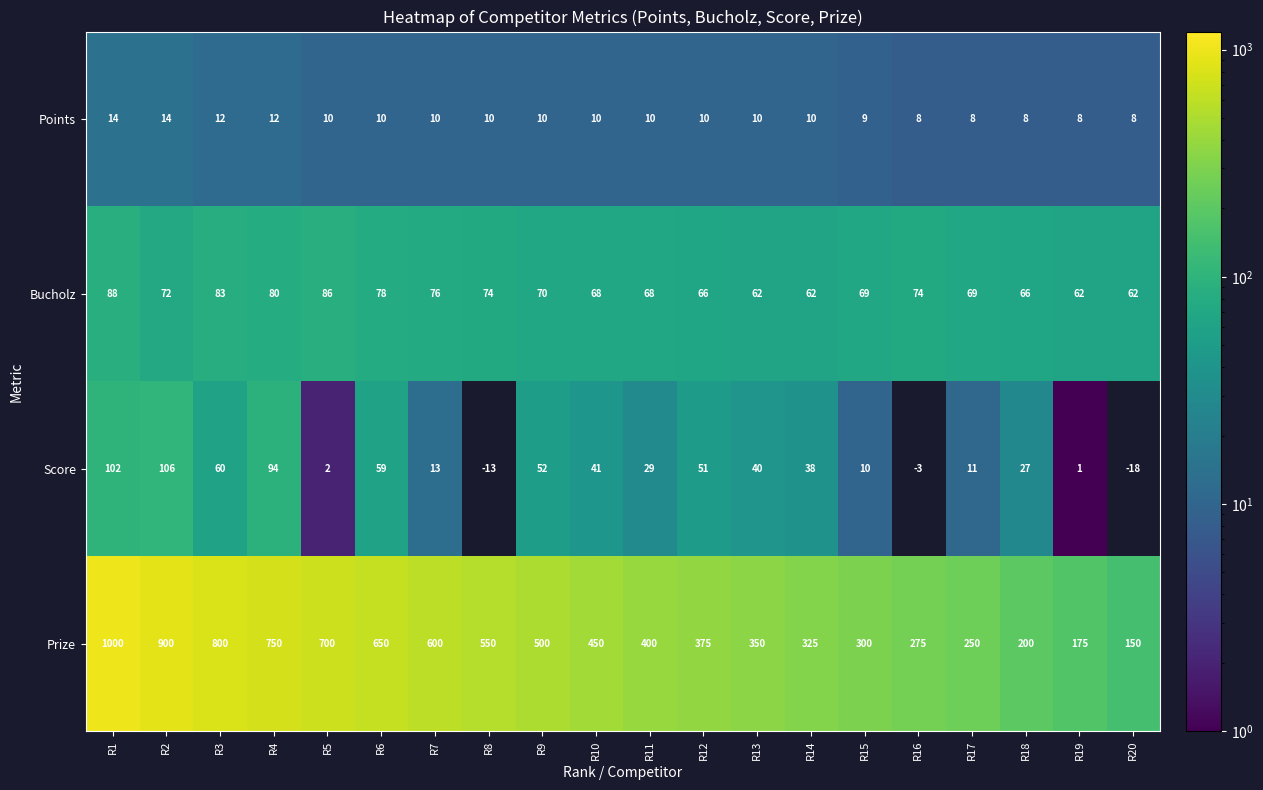

How many categories are shown in the chart?

20